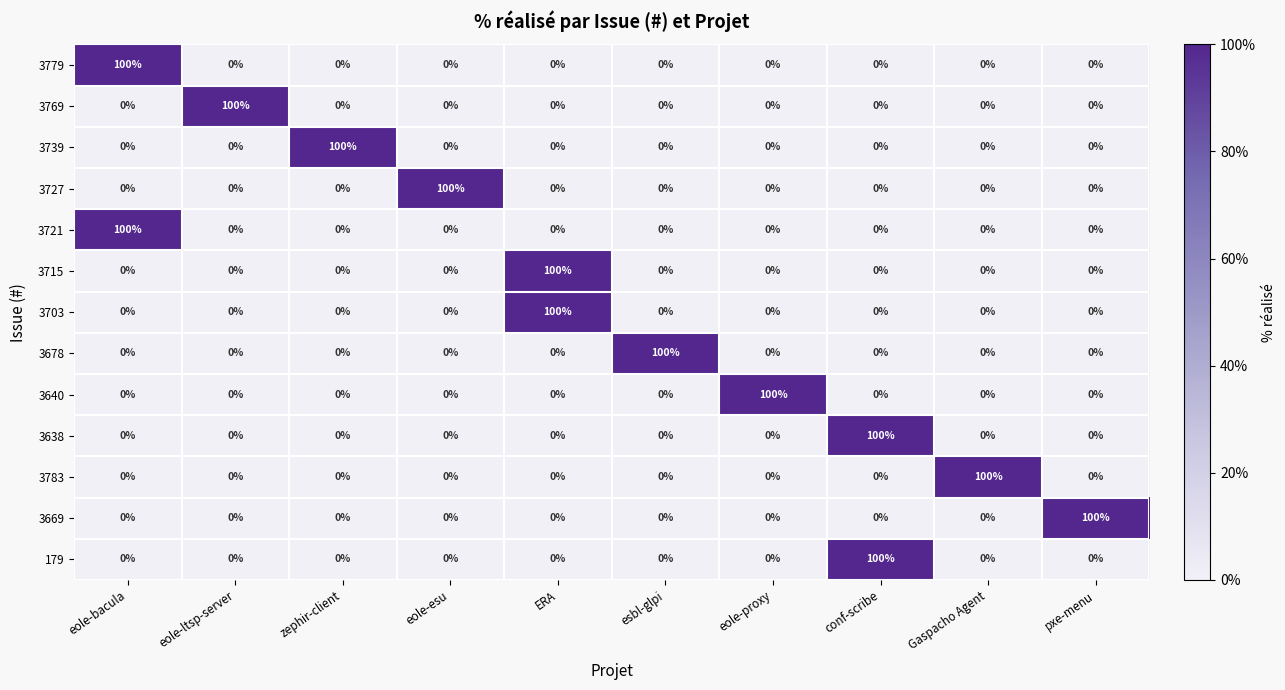

What is the total value across all series at Gaspacho Agent?

100